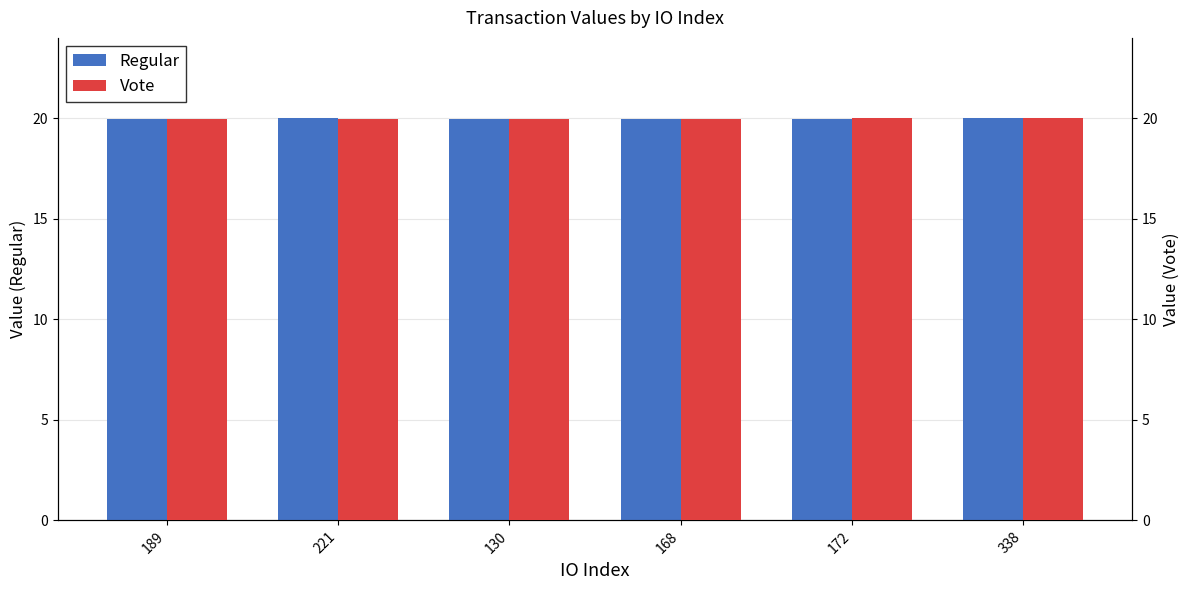

What is the approximate value of Regular at 168?

20.0